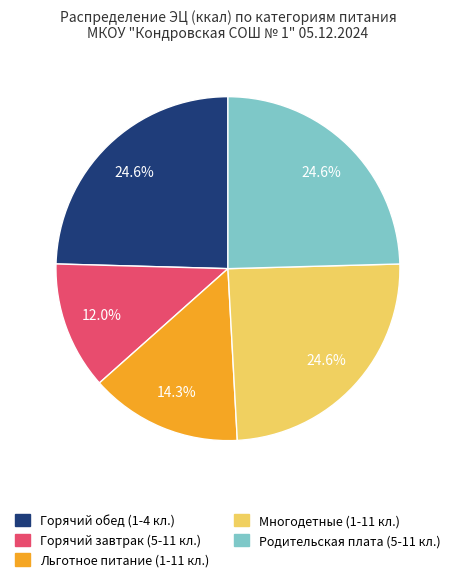

Is there any slice that represents more than half of the pie?

No